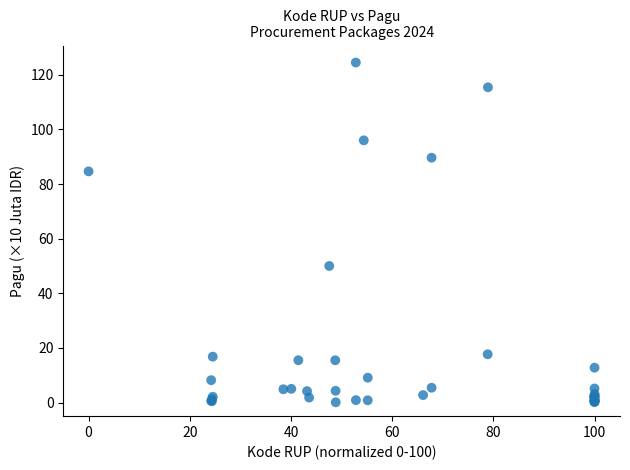

What Y value in the scatter plot is closest to 62?

50.0